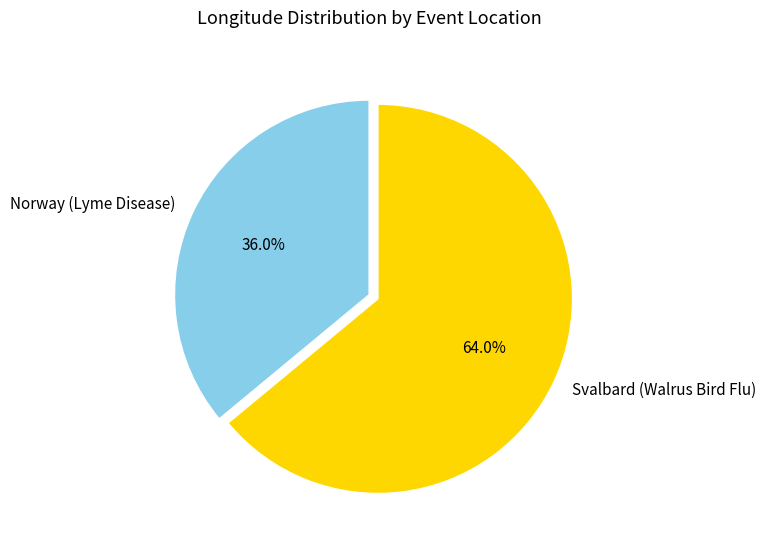

Which slice is the smallest?

Norway (Lyme Disease)